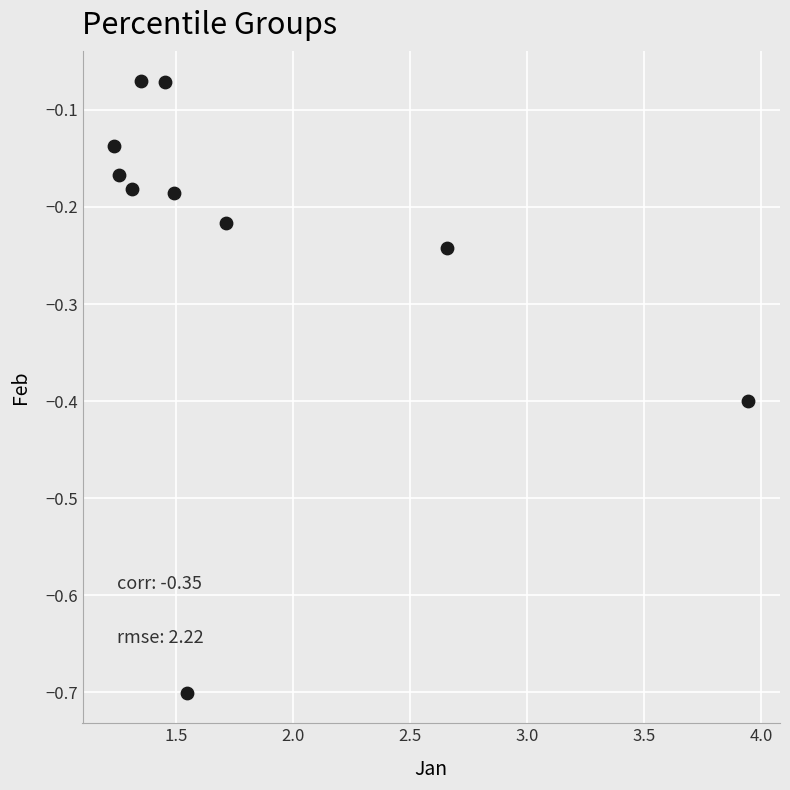

What is the range of X values (max minus min)?

2.7